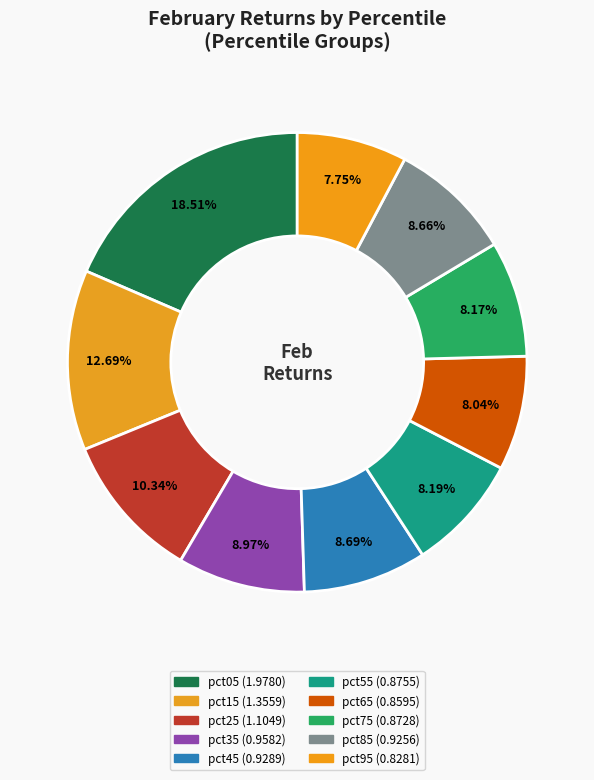

Does pct85 account for over 50% of the chart?

No